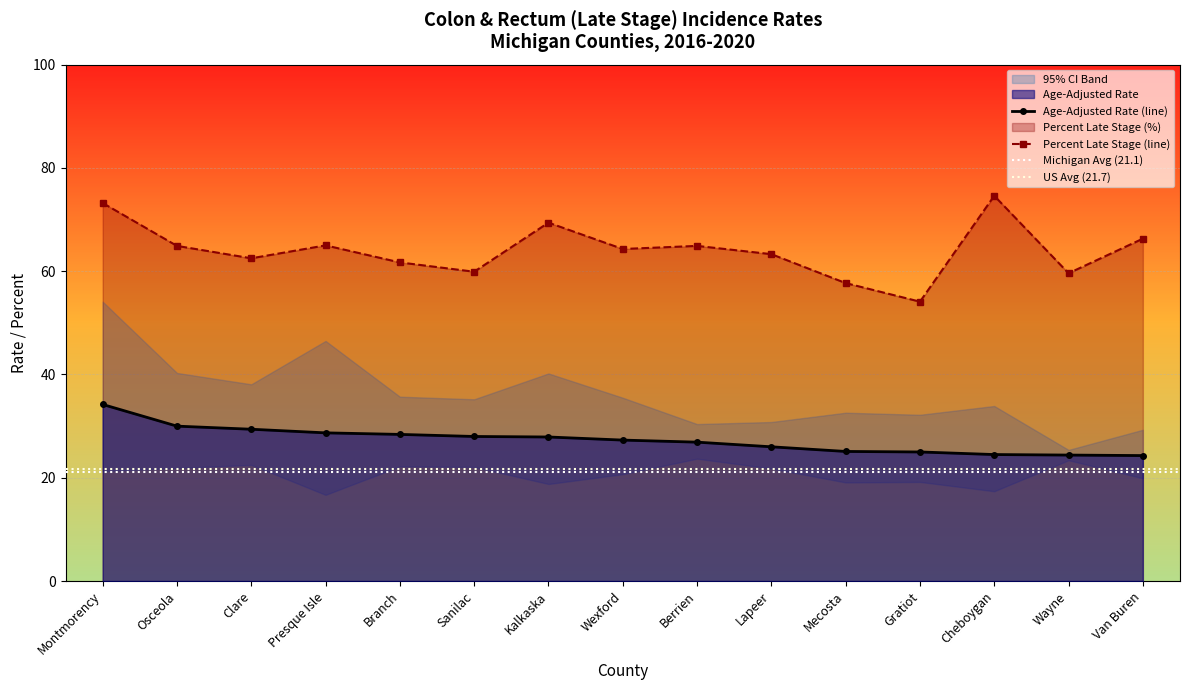

True or false: Age-Adjusted Rate (line) and Percent Late Stage (line) intersect in this chart.

False